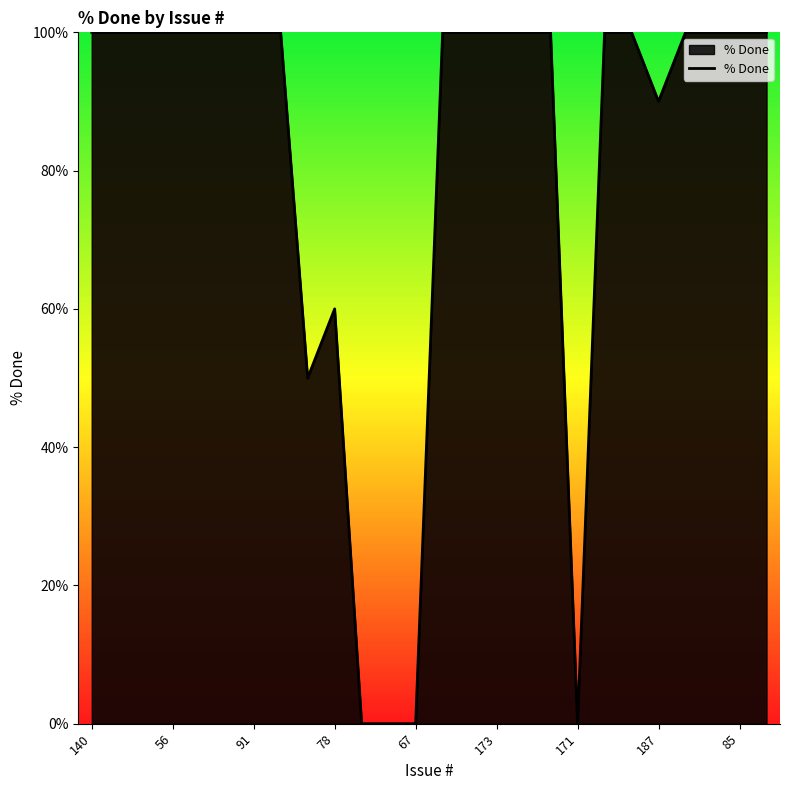

What is the difference between the maximum and minimum values?

100